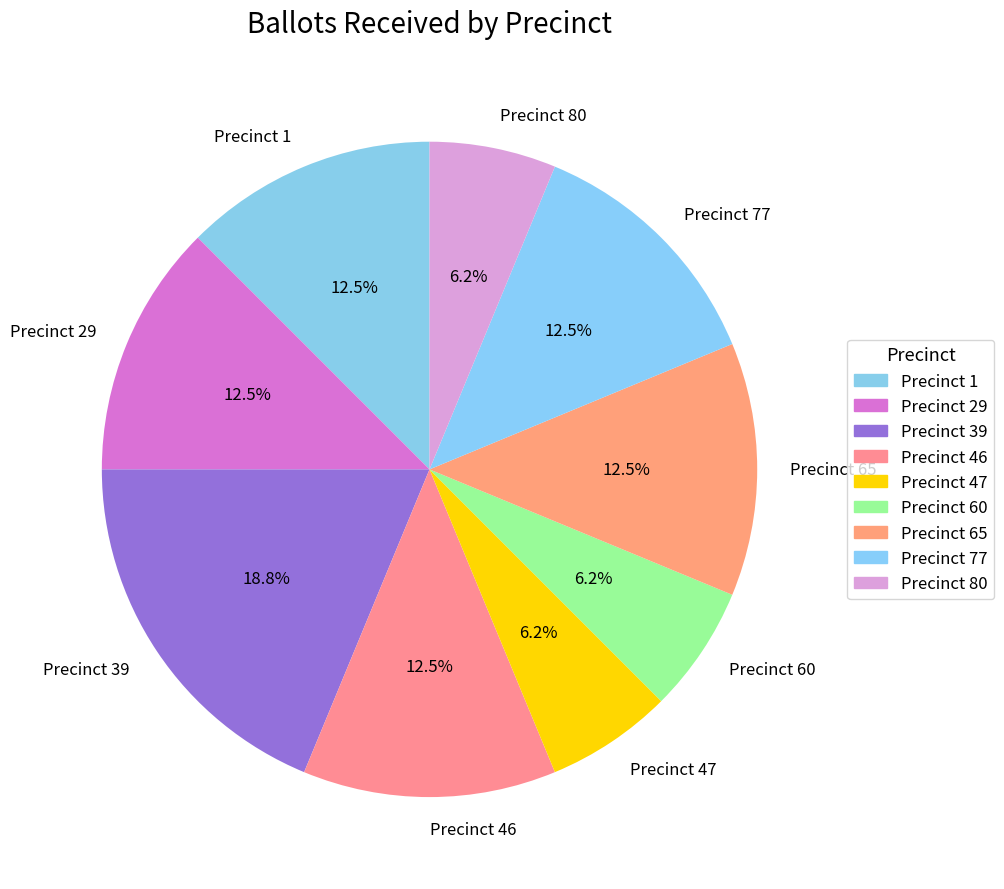

What percentage do Precinct 77 and Precinct 65 together represent?

25.0%